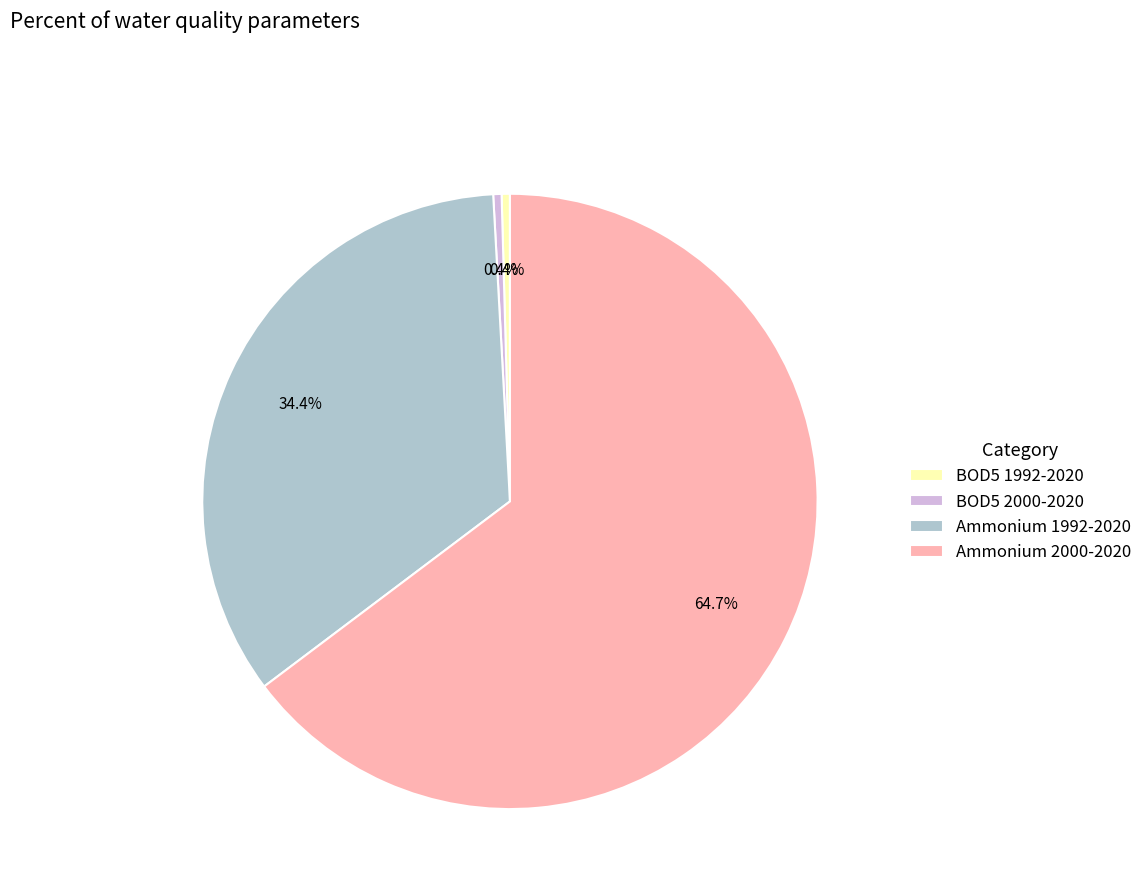

To the nearest percent, what is the combined percentage of Ammonium 1992-2020 and BOD5 2000-2020?

35%